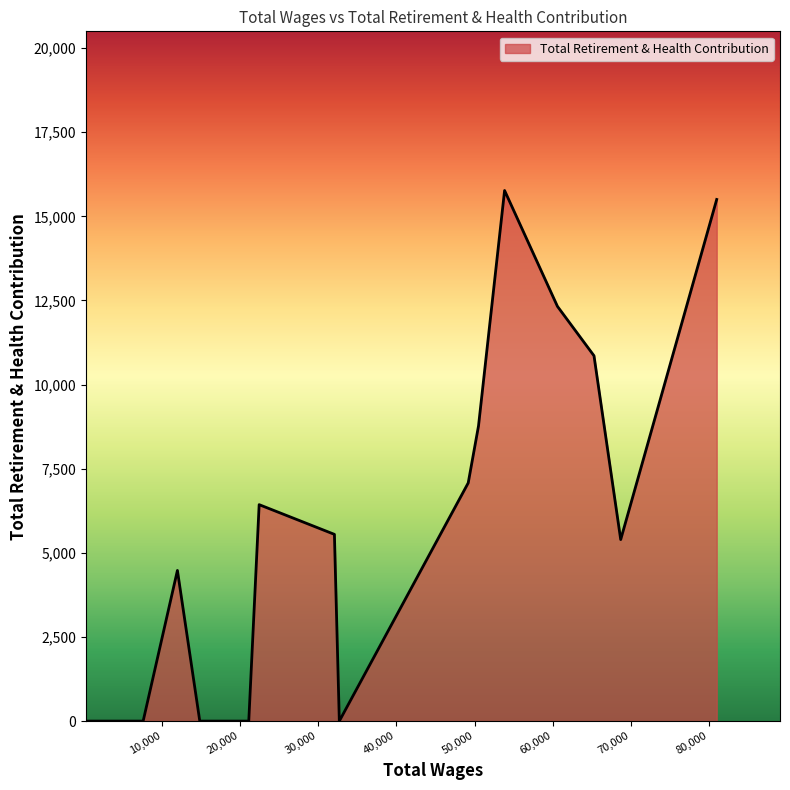

What is the difference between the maximum and minimum values?

15767